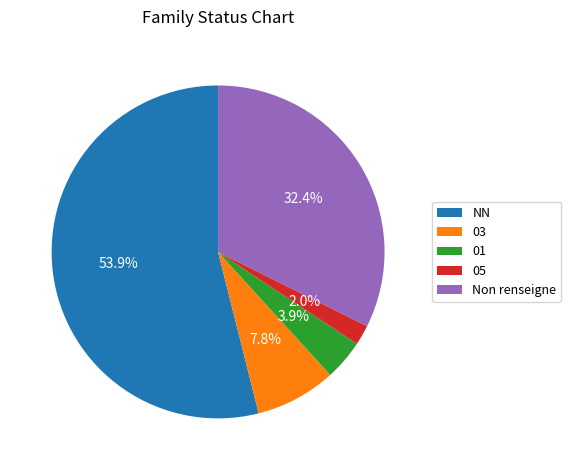

Which category accounts for the majority?

NN